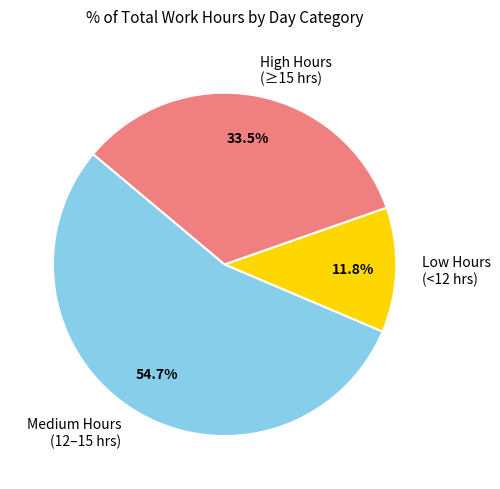

Is there any slice that represents more than half of the pie?

Yes